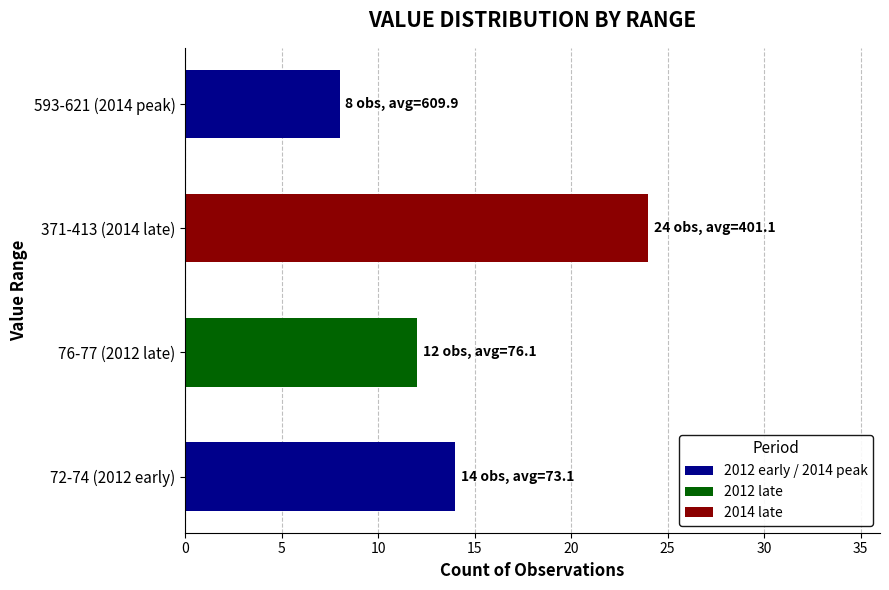

Between 72-74 (2012 early) and 593-621 (2014 peak), which is larger?

72-74 (2012 early)